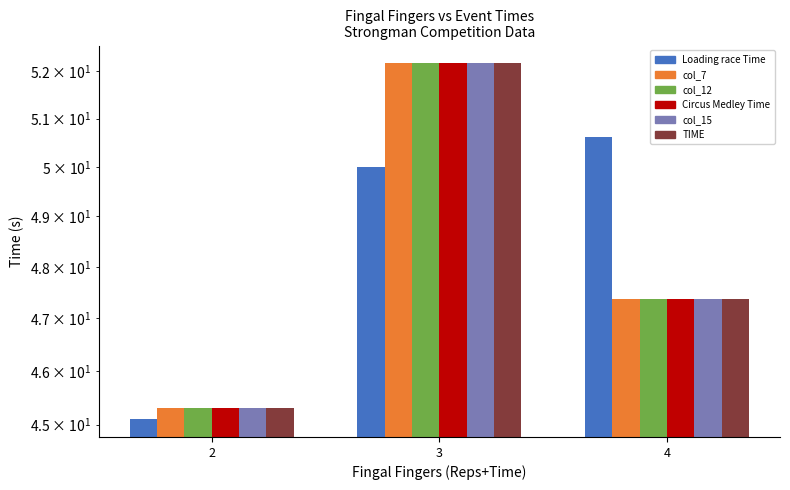

Which series has the largest total across all categories?

Loading race (4 x anvils 125kg) (Time)